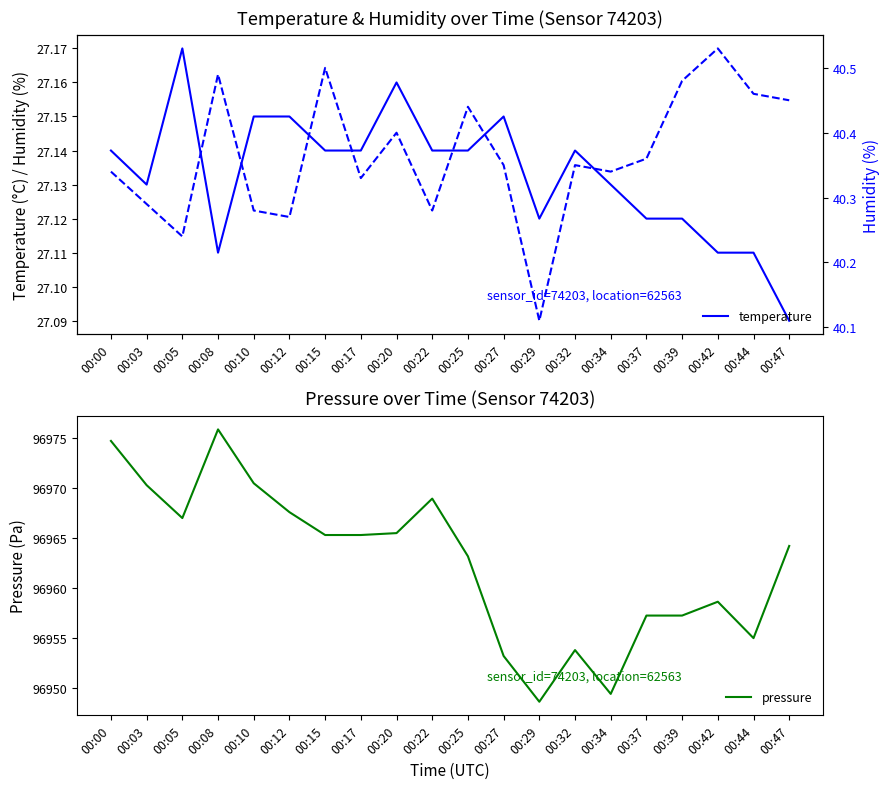

Is it true that pressure equals 96965.3 at 00:15?

True